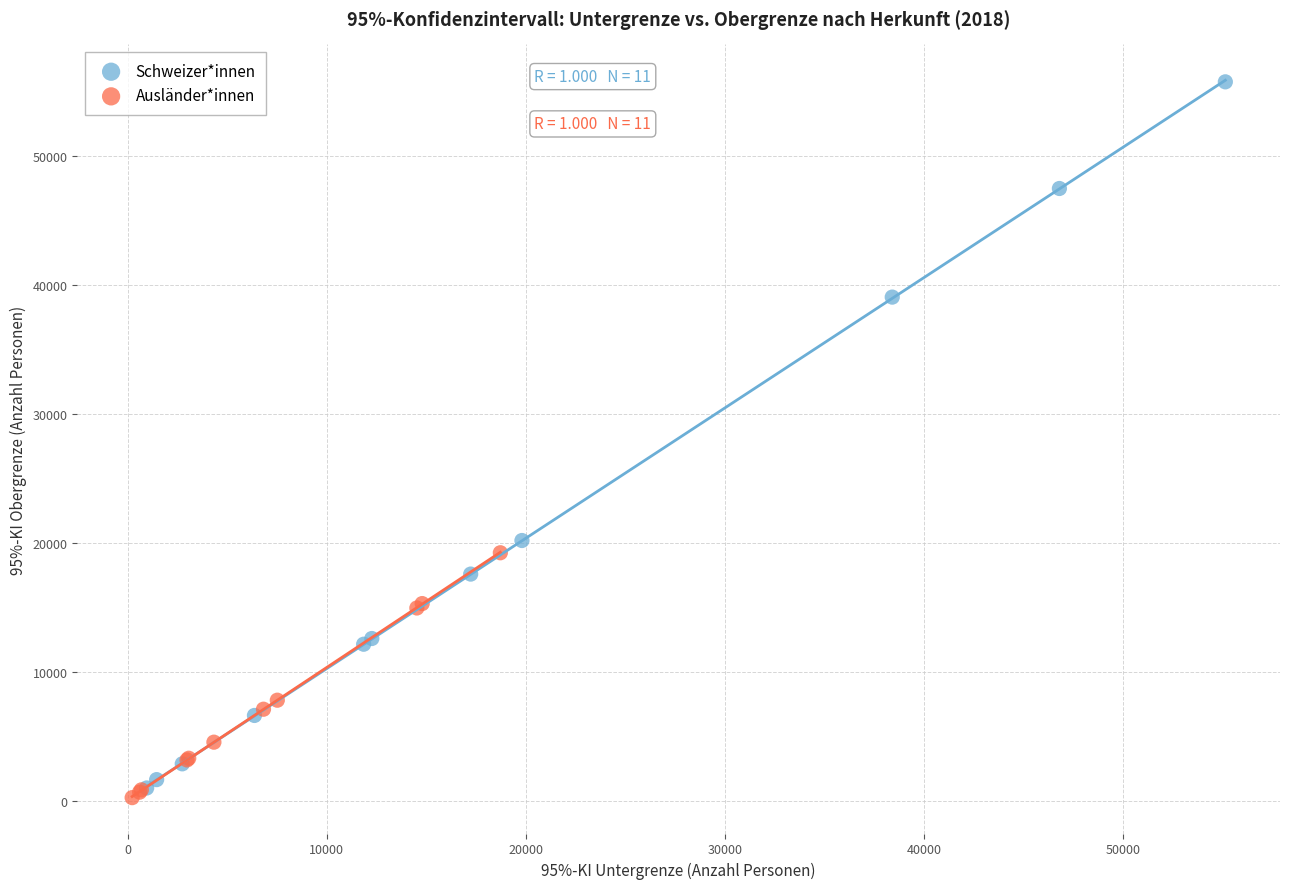

Which series contains the lowest Y value?

Ausländer*innen